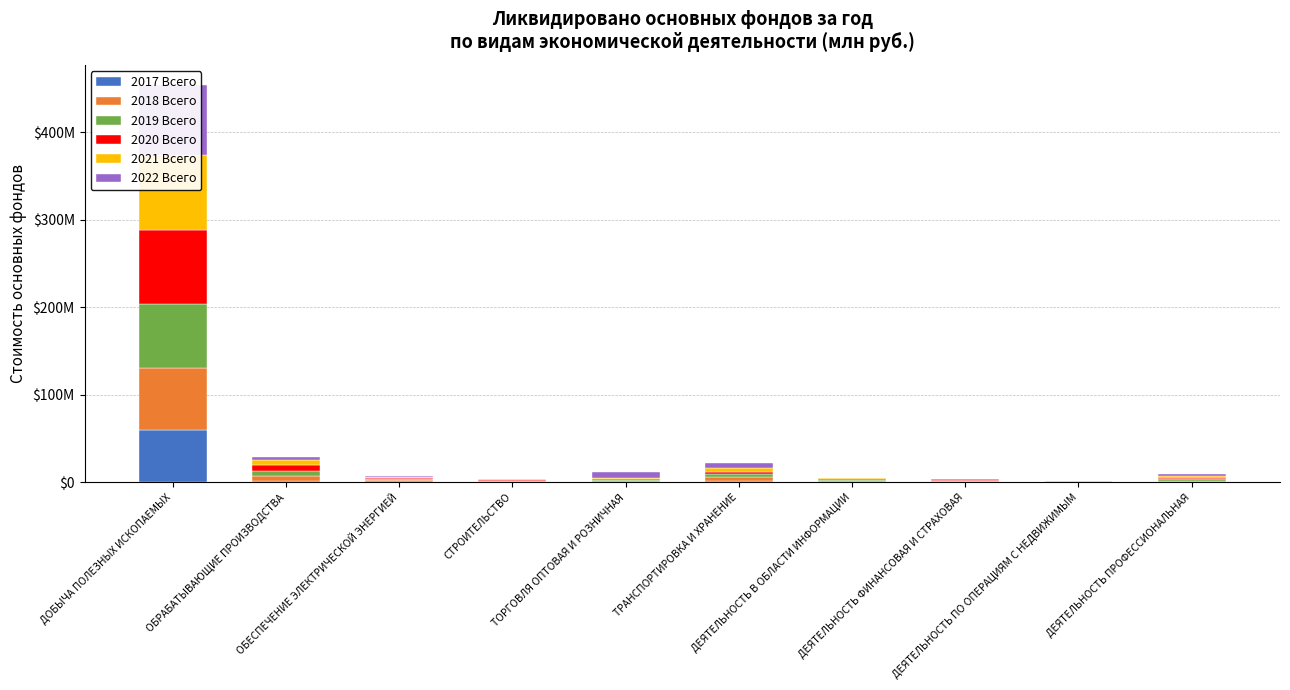

What is the approximate value of 2022 Всего at ДЕЯТЕЛЬНОСТЬ ФИНАНСОВАЯ И СТРАХОВАЯ, to the nearest 50?

523800